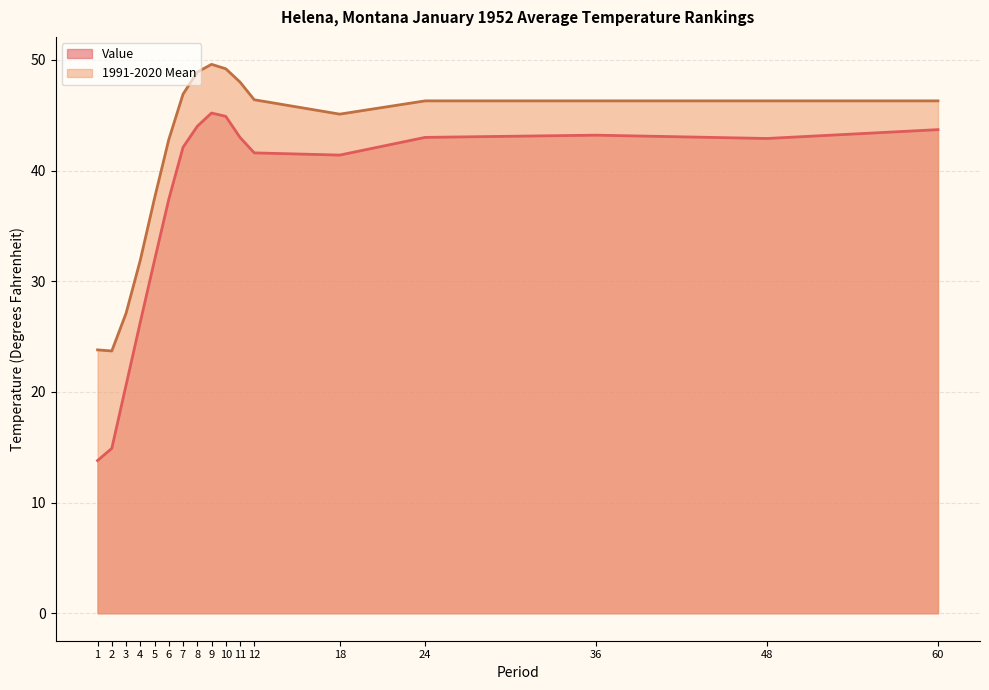

What is the sum of all 1991-2020 Mean values?

706.1